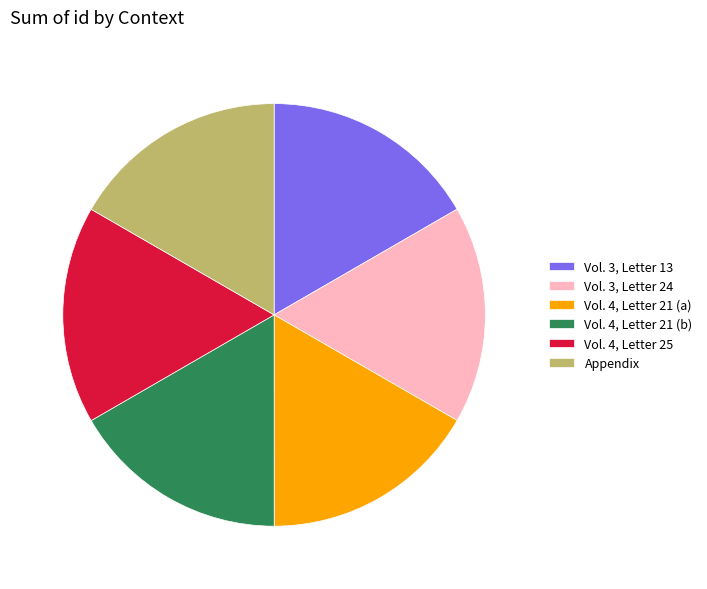

Approximately how many times larger is the value at Vol. 3, Letter 24 compared to Vol. 4, Letter 21 (b)?

1.0